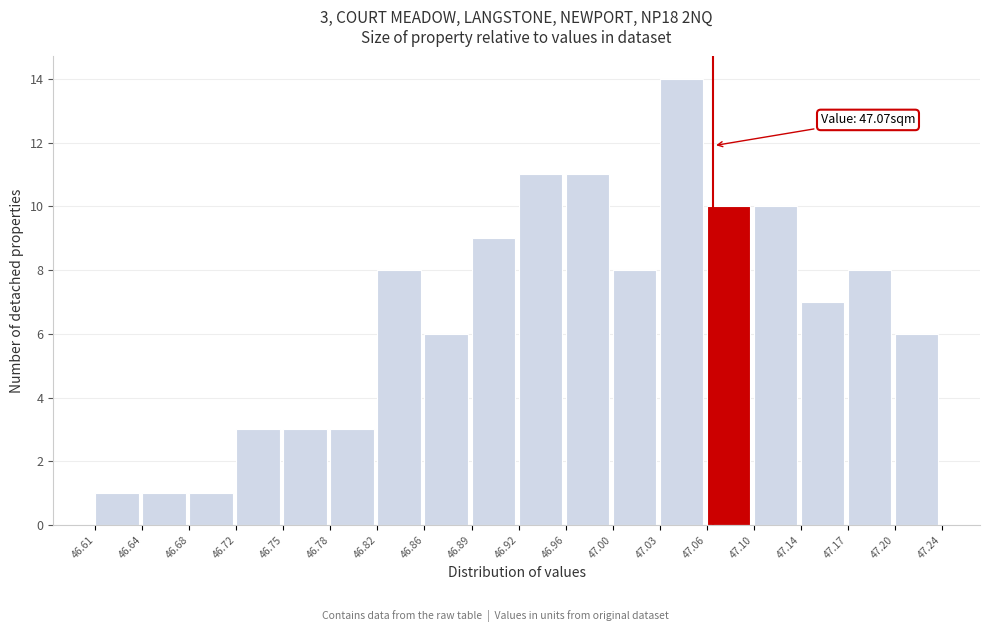

Which range on the x-axis has the tallest bar?

47.03 to 47.06